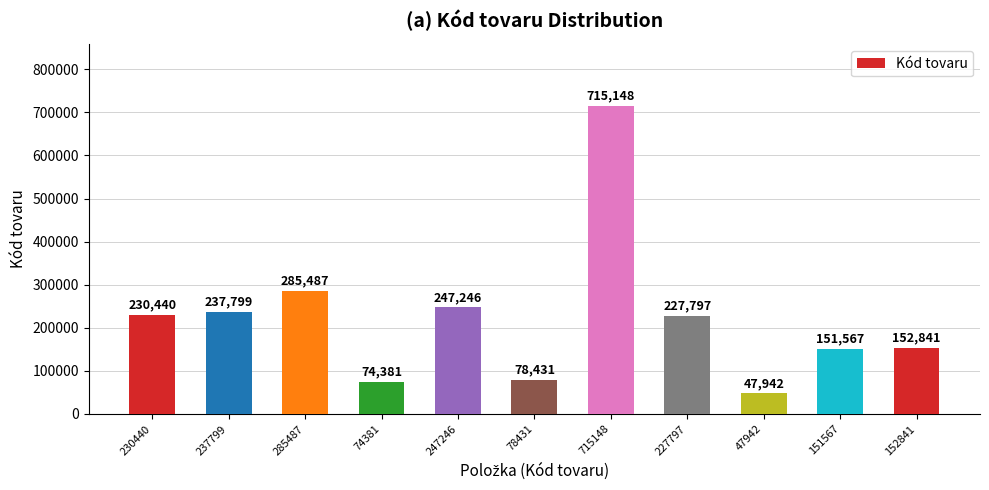

What is the smallest value displayed?

47942